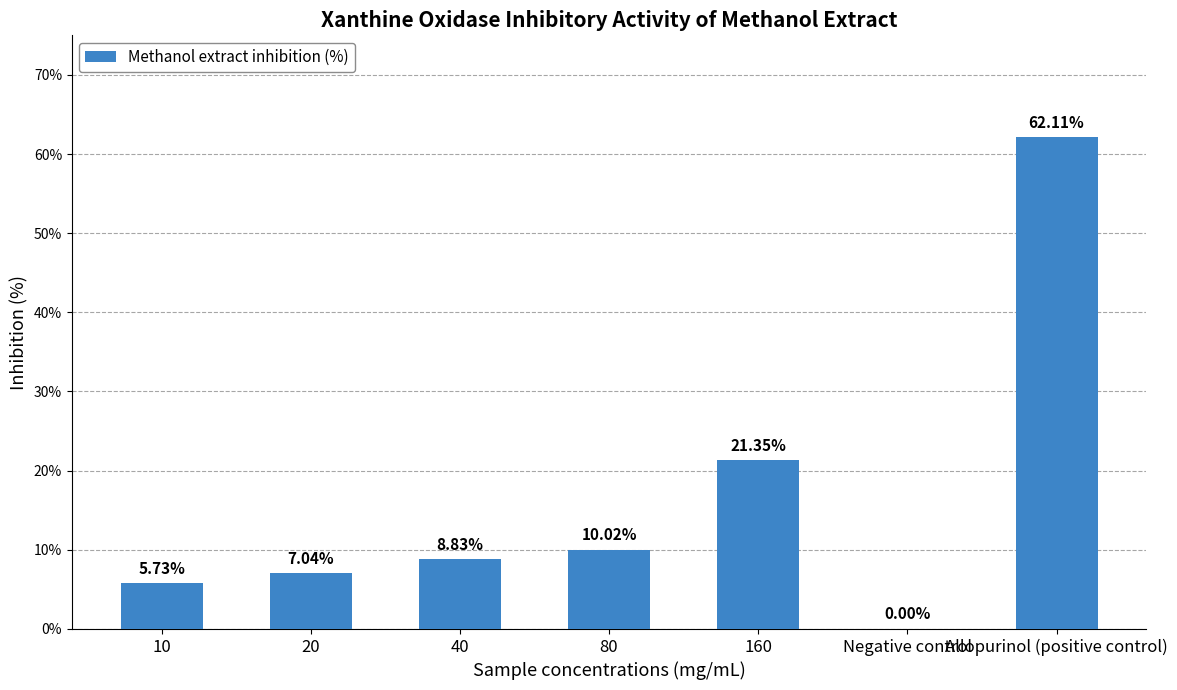

What is the sum of the values at 10 and 40?

14.6